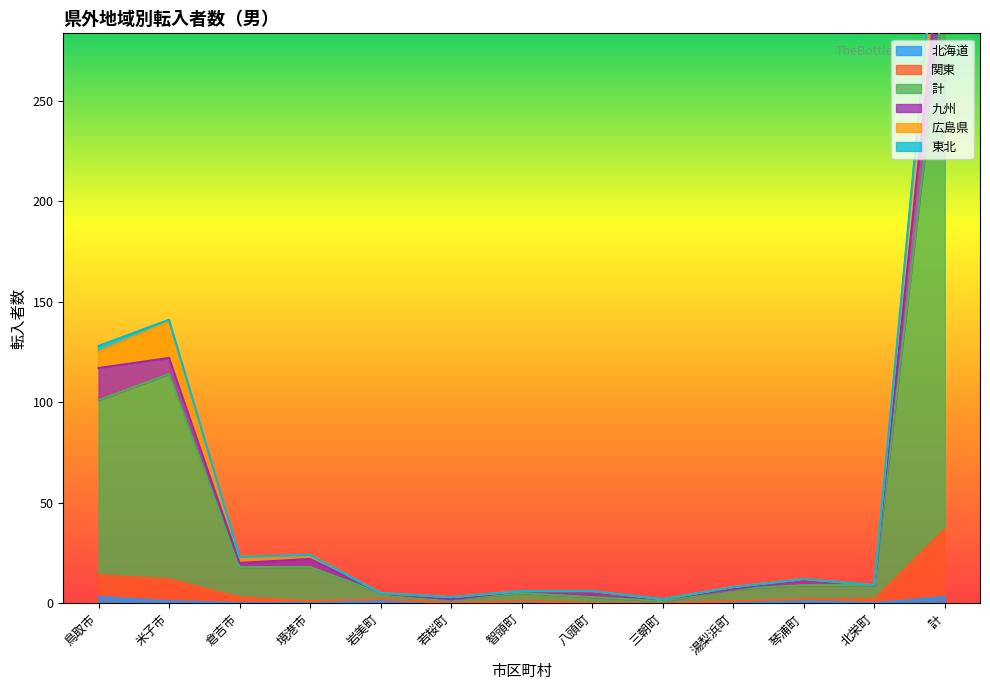

What is the lowest value of the 計 series?

1